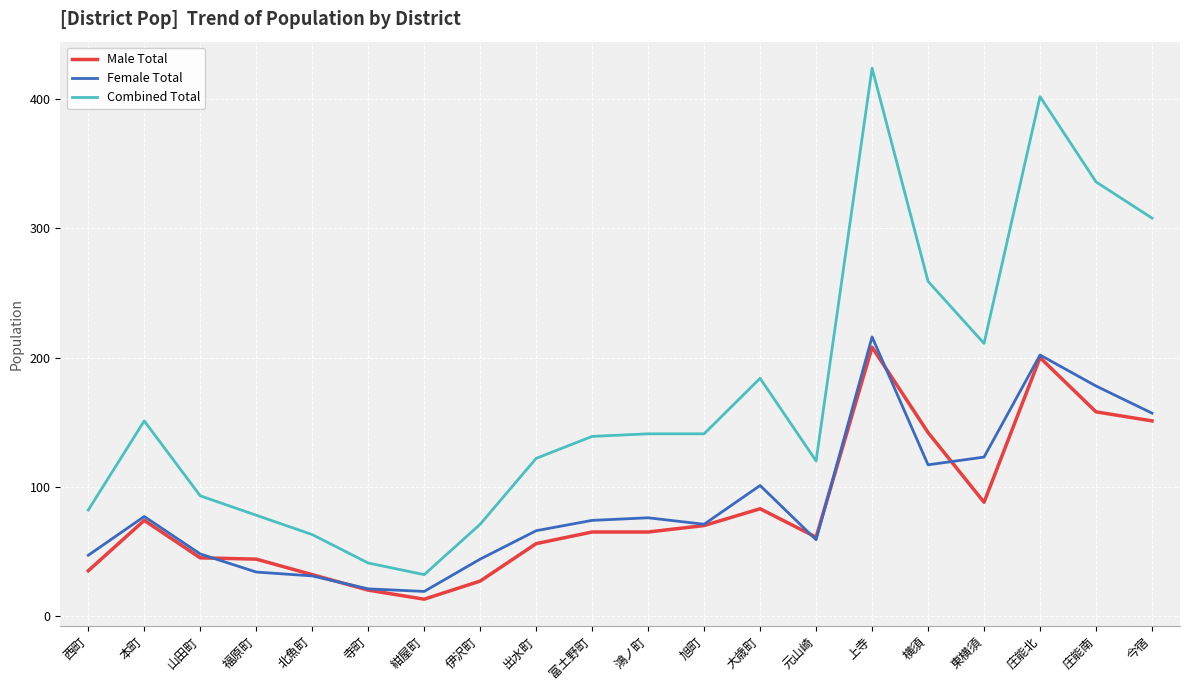

True or false: Male Total and Combined Total intersect in this chart.

False